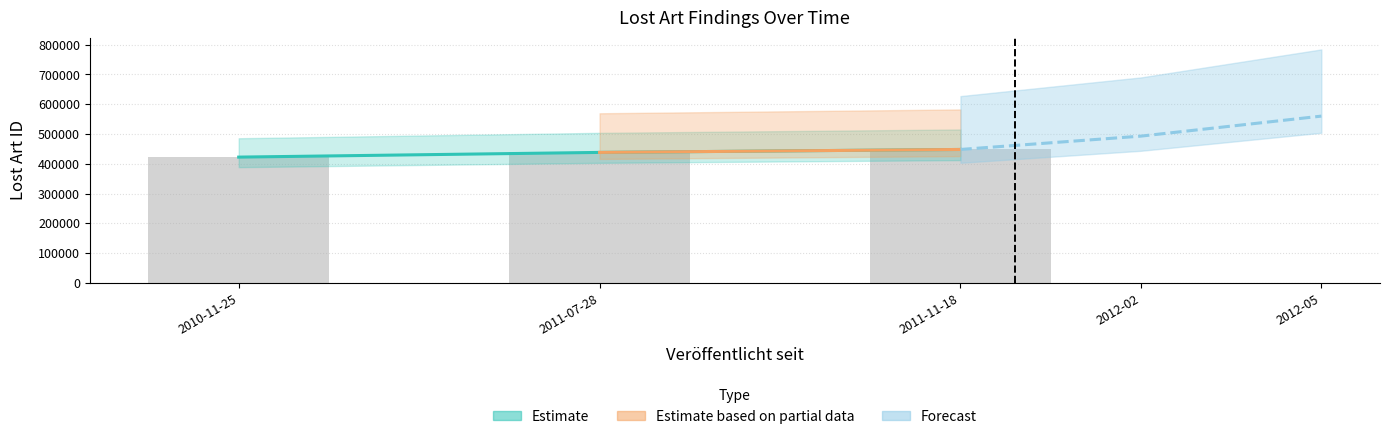

What is the change in value from 2011-07-28 to 2011-11-18?

+9898